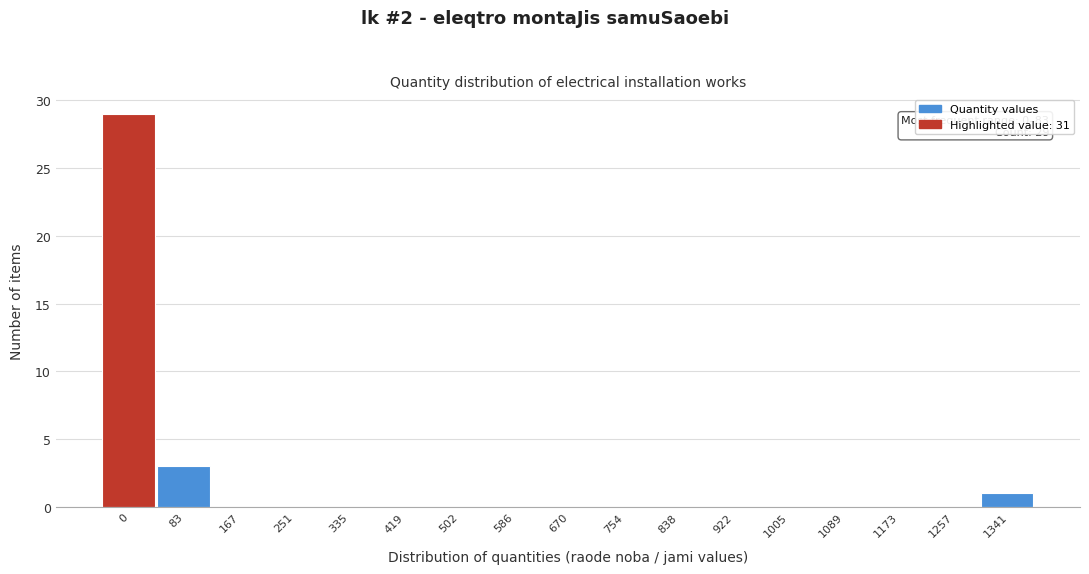

Reading right to left, transcribe all the data shown in this chart.

1341=1	1257=0	1173=0	1089=0	1005=0	922=0	838=0	754=0	670=0	586=0	502=0	419=0	335=0	251=0	167=0	83=3	0=29